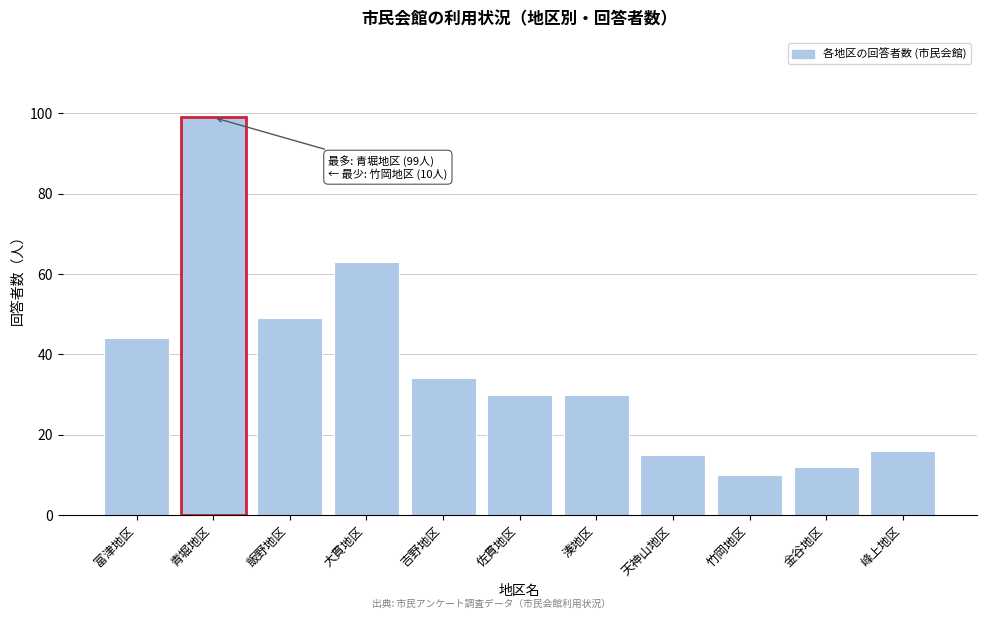

Reading left to right, what are all the values shown in this chart?

富津地区=44	青堀地区=99	飯野地区=49	大貫地区=63	吉野地区=34	佐貫地区=30	湊地区=30	天神山地区=15	竹岡地区=10	金谷地区=12	峰上地区=16